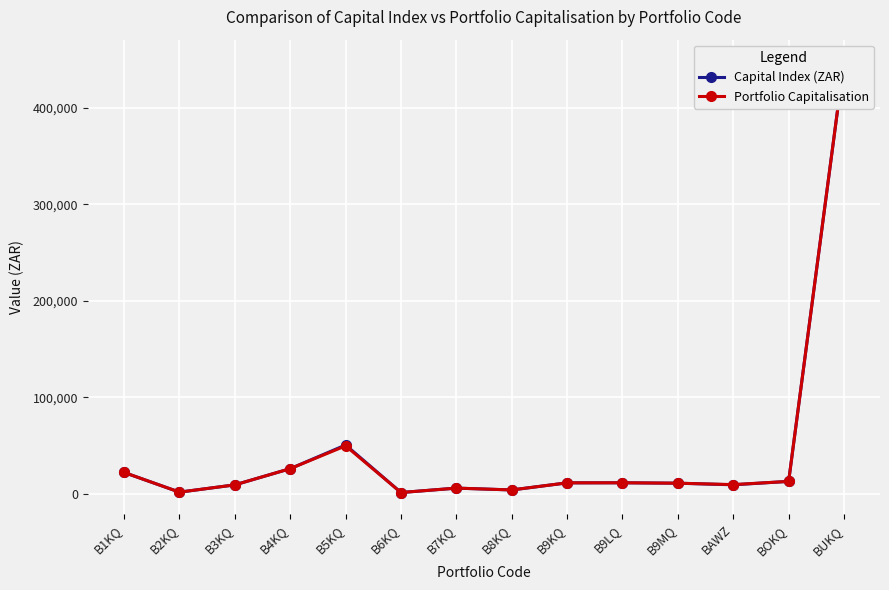

List the series in order of their peak value, lowest first.

Capital Index (ZAR), Portfolio Capitalisation